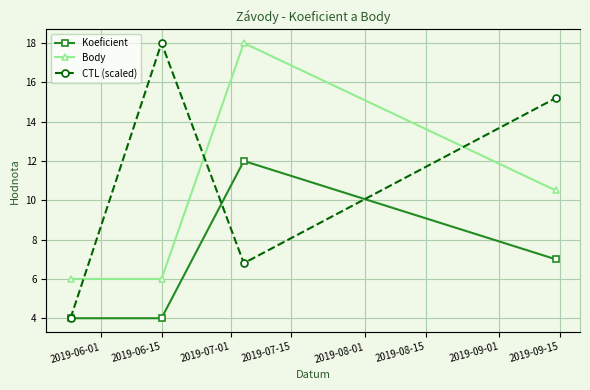

True or false: Body and Koeficient intersect in this chart.

False